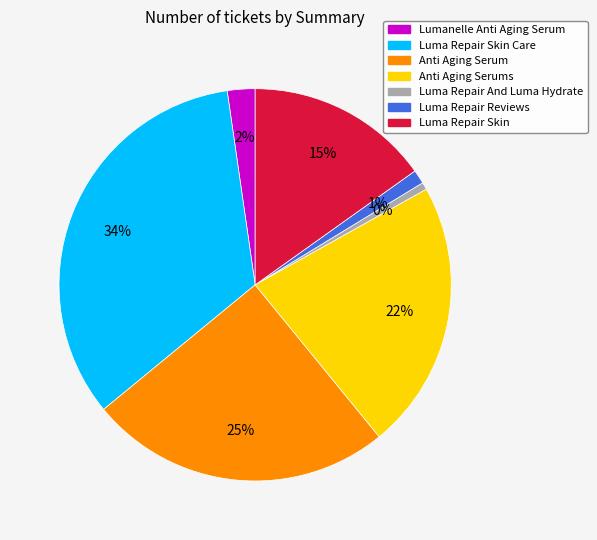

Is there a majority slice in this chart?

No